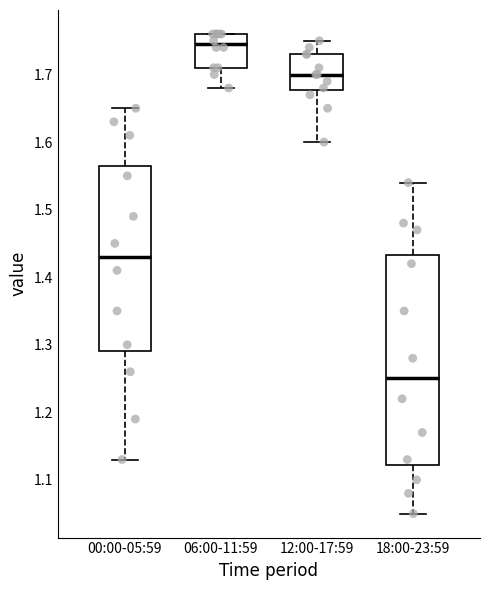

Reading left to right, read every box against the y-axis: the position of its median line, the range the box covers, and the ends of its whiskers. The values are not printed on the chart, so give them approximately, as read against the axis.

00:00-05:59: median 1.43, box 1.29 to 1.57, whiskers 1.13 to 1.65
06:00-11:59: median 1.75, box 1.71 to 1.76, whiskers 1.68 to 1.76
12:00-17:59: median 1.70, box 1.68 to 1.73, whiskers 1.60 to 1.75
18:00-23:59: median 1.25, box 1.12 to 1.43, whiskers 1.05 to 1.54